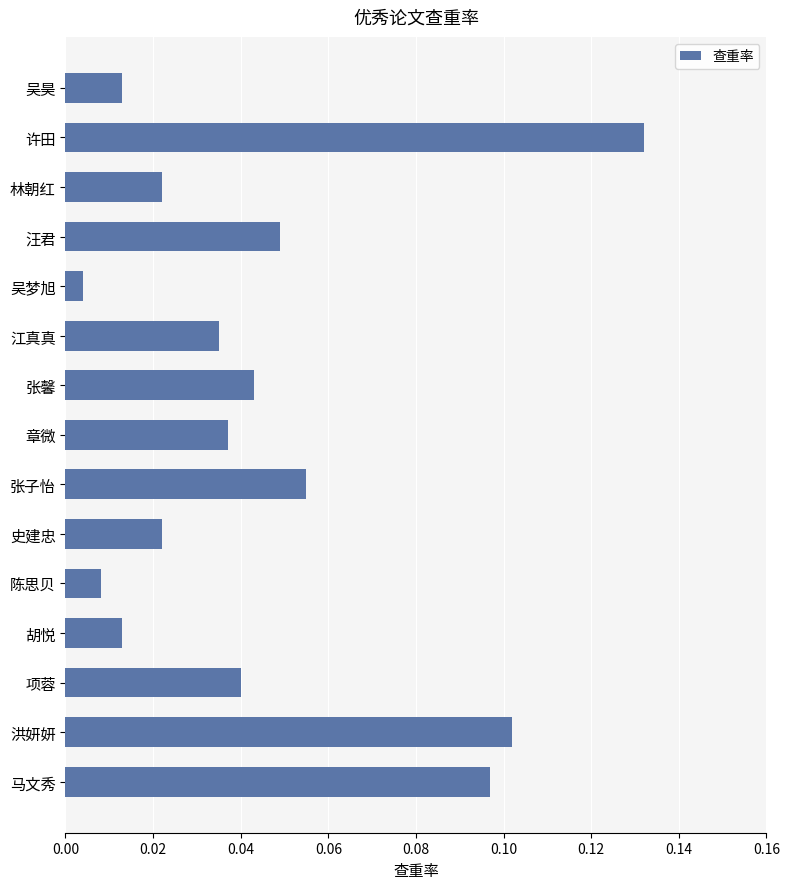

True or false: the data shows 0.1 at 汪君.

False